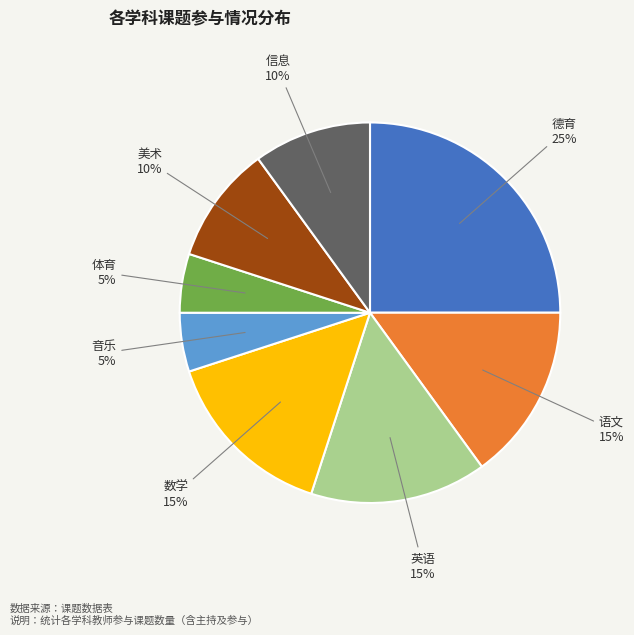

Combined, do 语文 and 体育 account for over 50%?

No